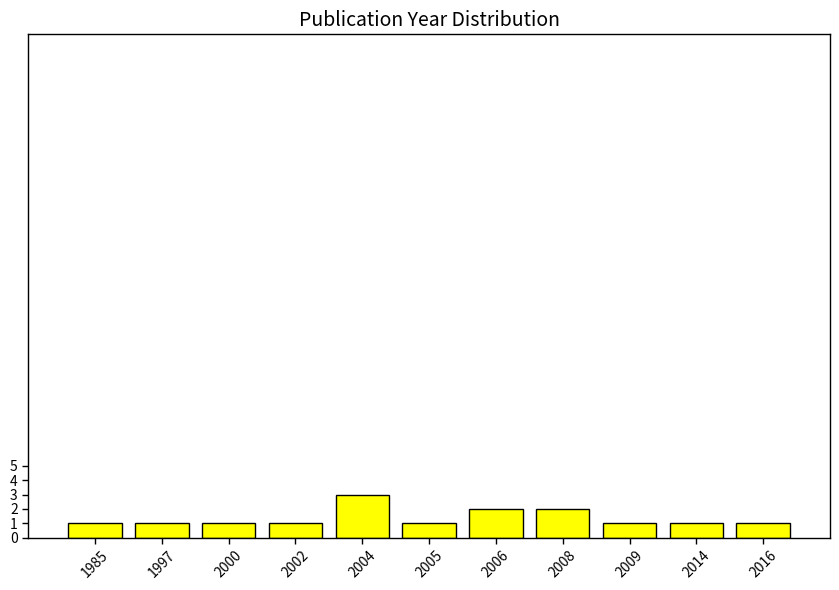

Reading left to right, what are all the values shown in this chart?

1985=1	1997=1	2000=1	2002=1	2004=3	2005=1	2006=2	2008=2	2009=1	2014=1	2016=1